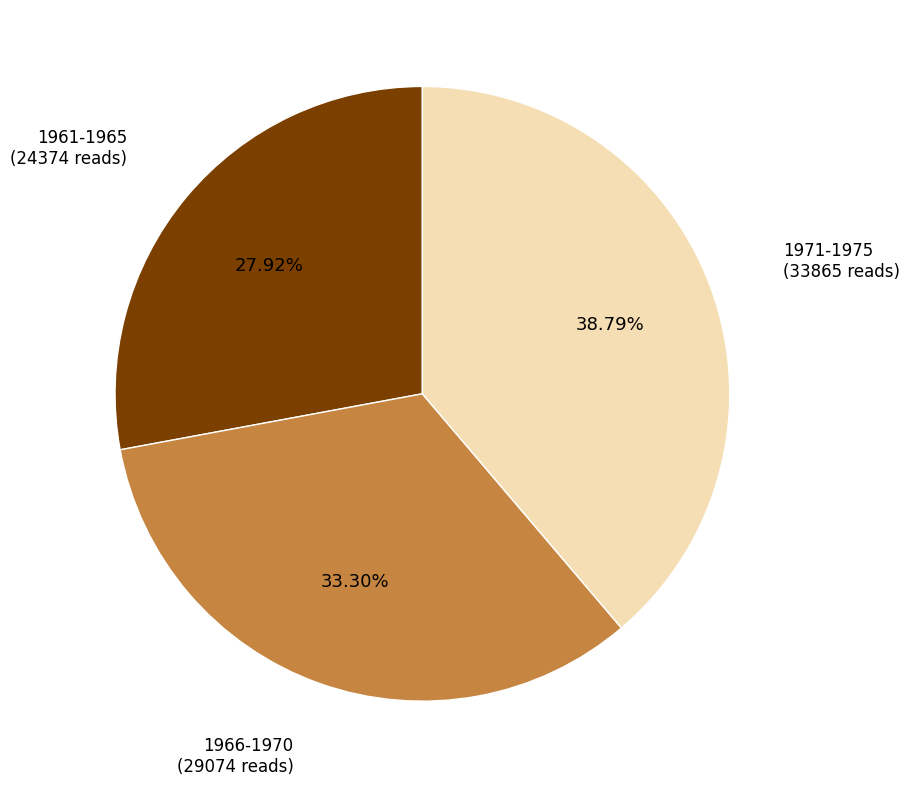

Does 1971-1975 account for over 50% of the chart?

No